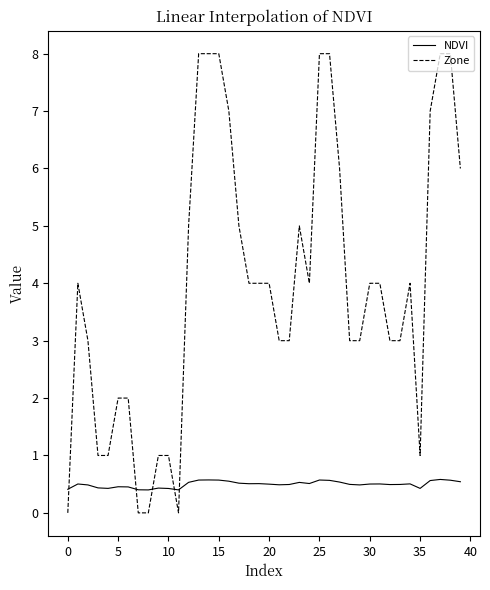

What are all the series names shown in the legend?

NDVI, Zone